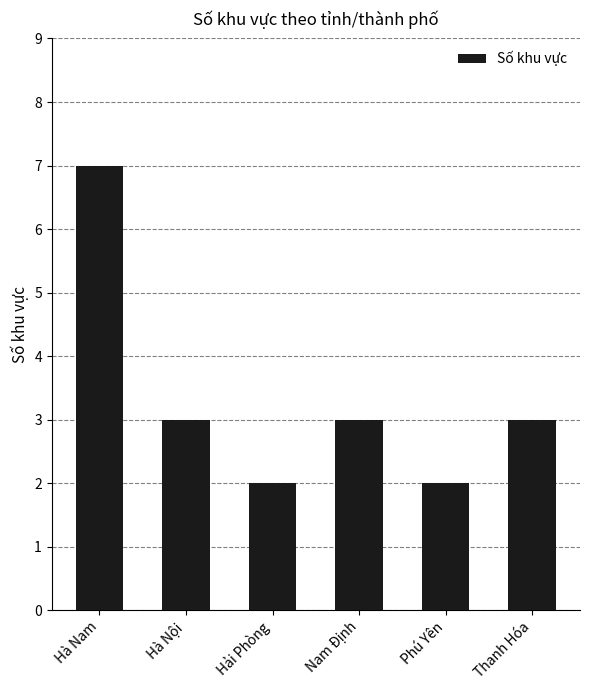

How many distinct data groups are displayed?

1